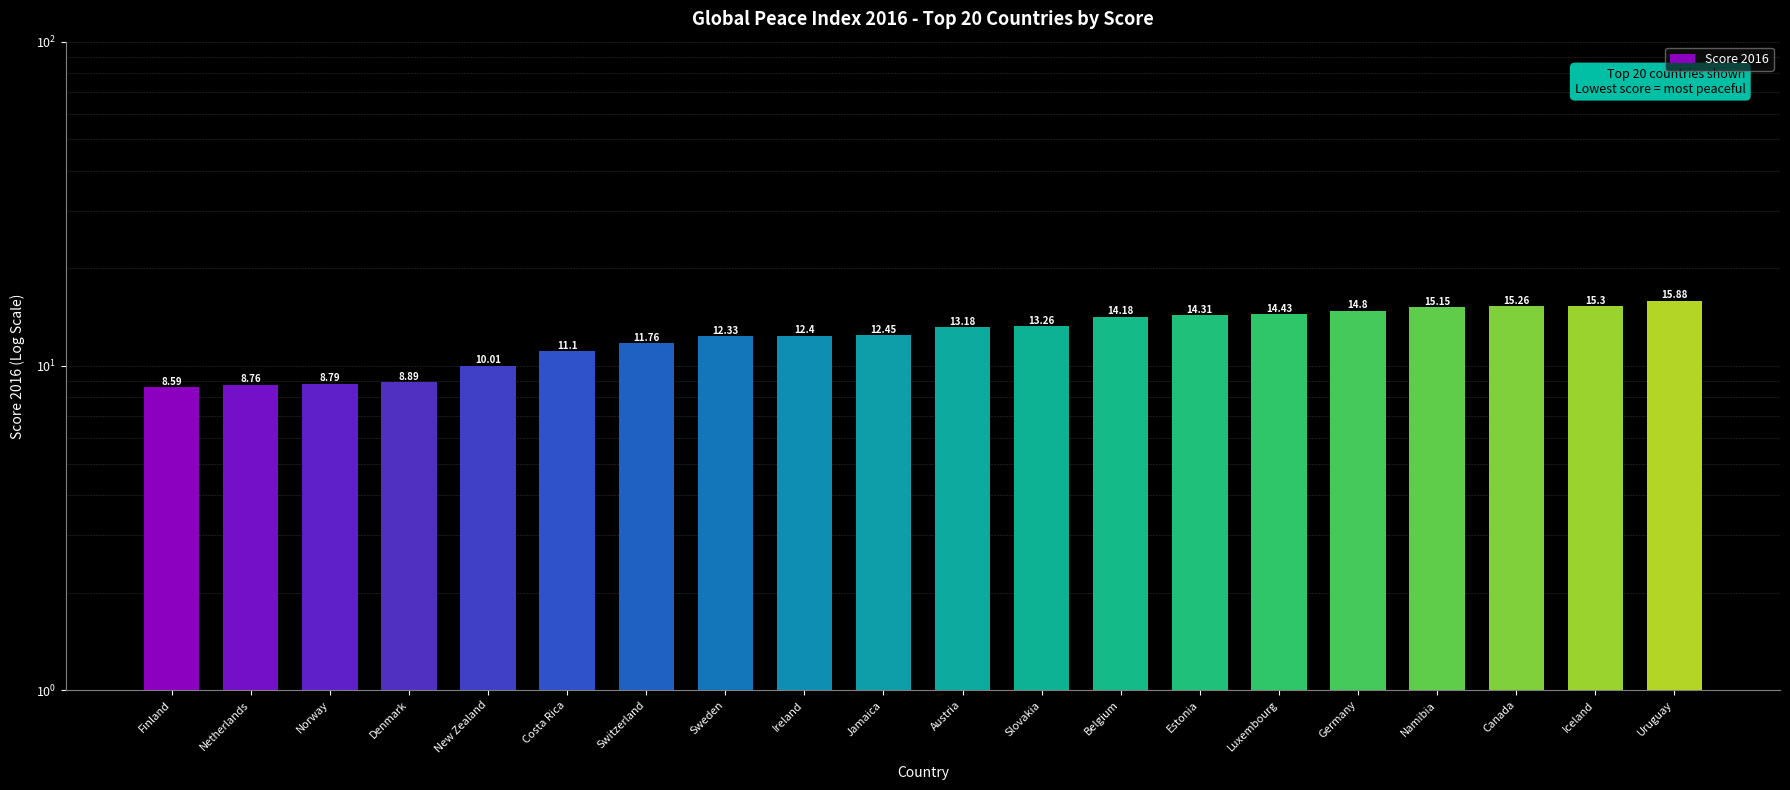

What is the label of the 17th bar from the right?

Denmark